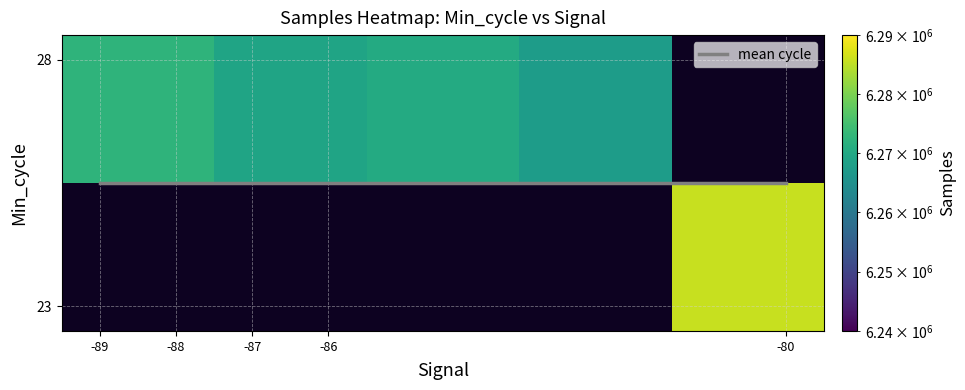

True or false: 23 has a value of 4022907 at 20307.

False